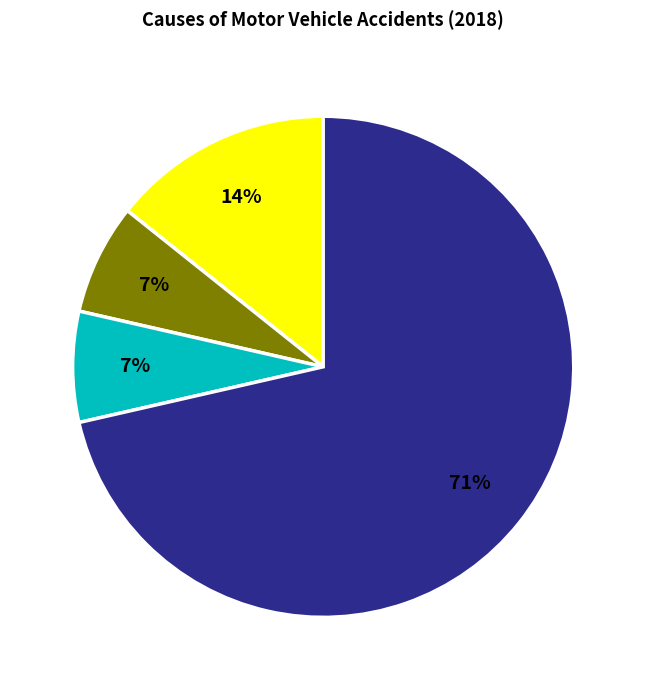

Is there any slice that represents more than half of the pie?

Yes